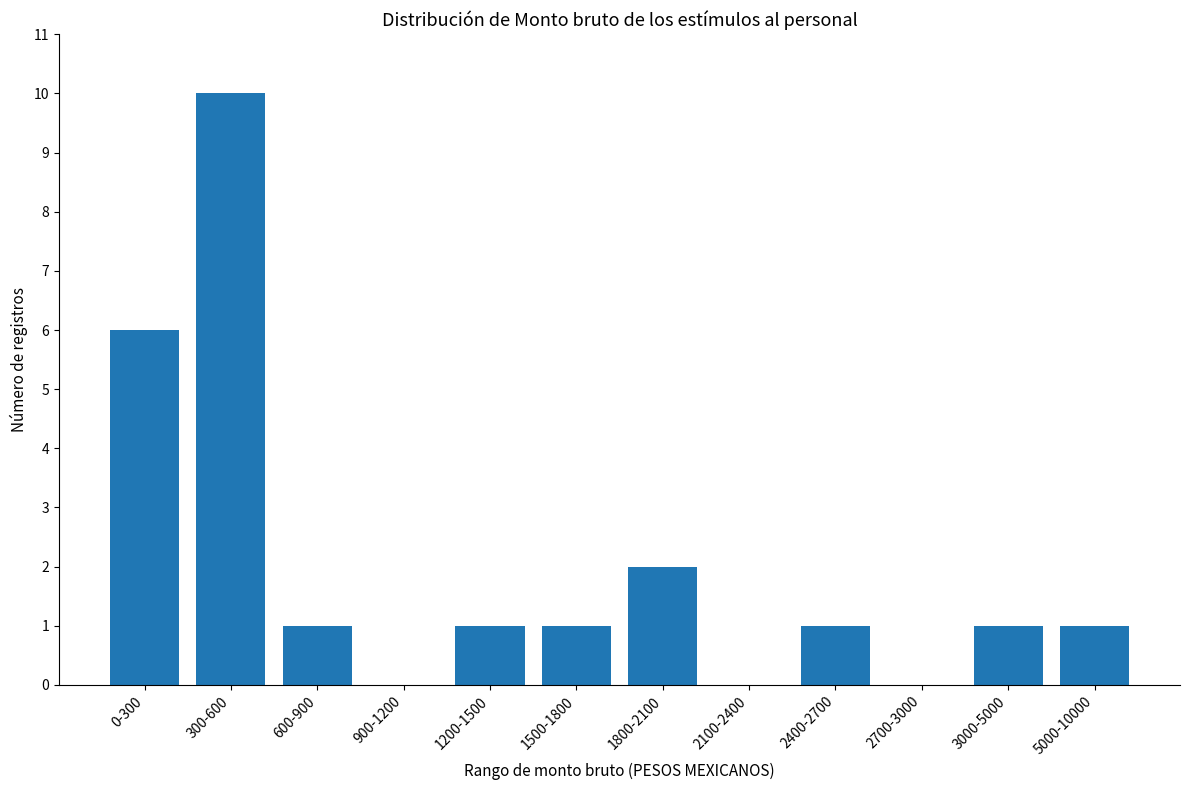

How many series are shown in this chart?

1